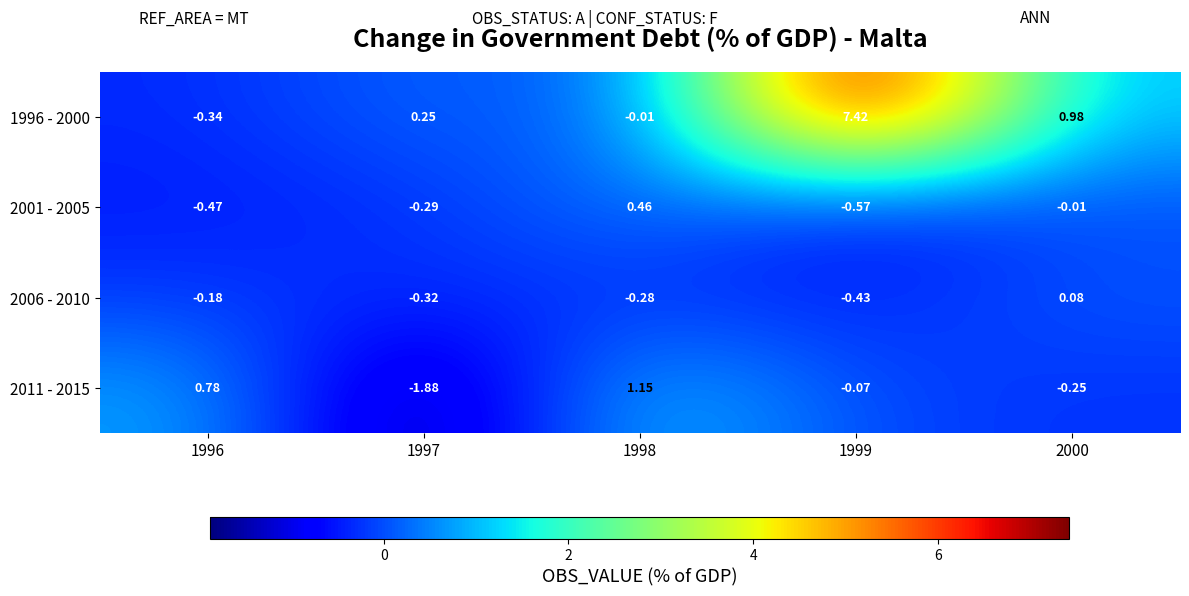

Is the value of 2006 - 2010 at 1999 greater than the value of 2001 - 2005 at 1996?

Yes